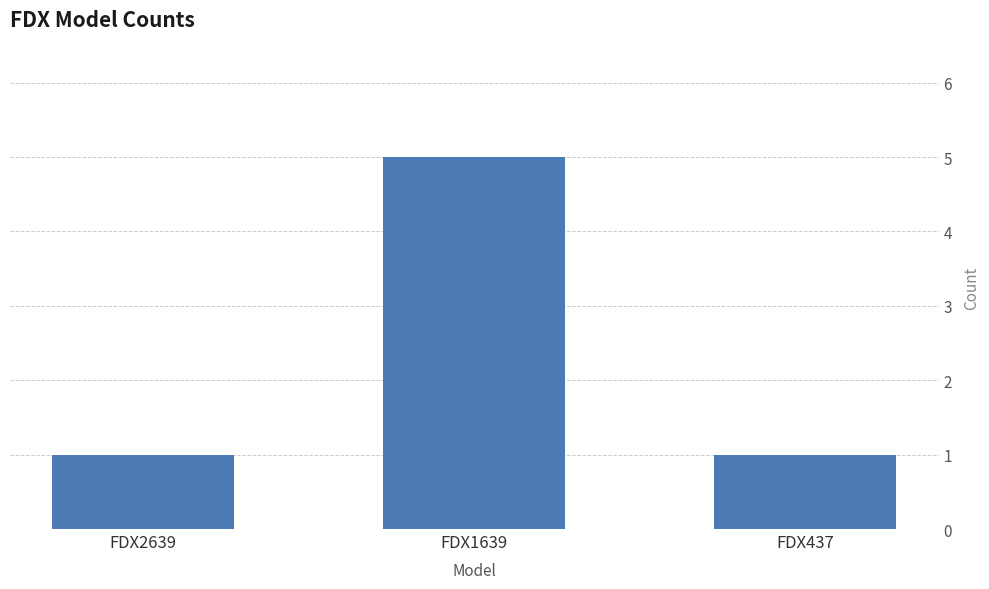

Count the number of categories in the chart.

3